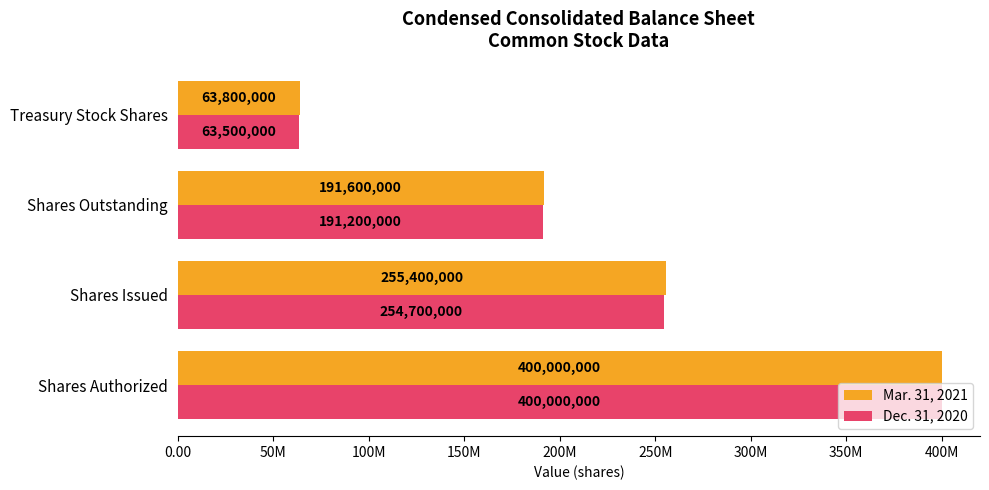

What are all the series names shown in the legend?

Mar. 31, 2021, Dec. 31, 2020